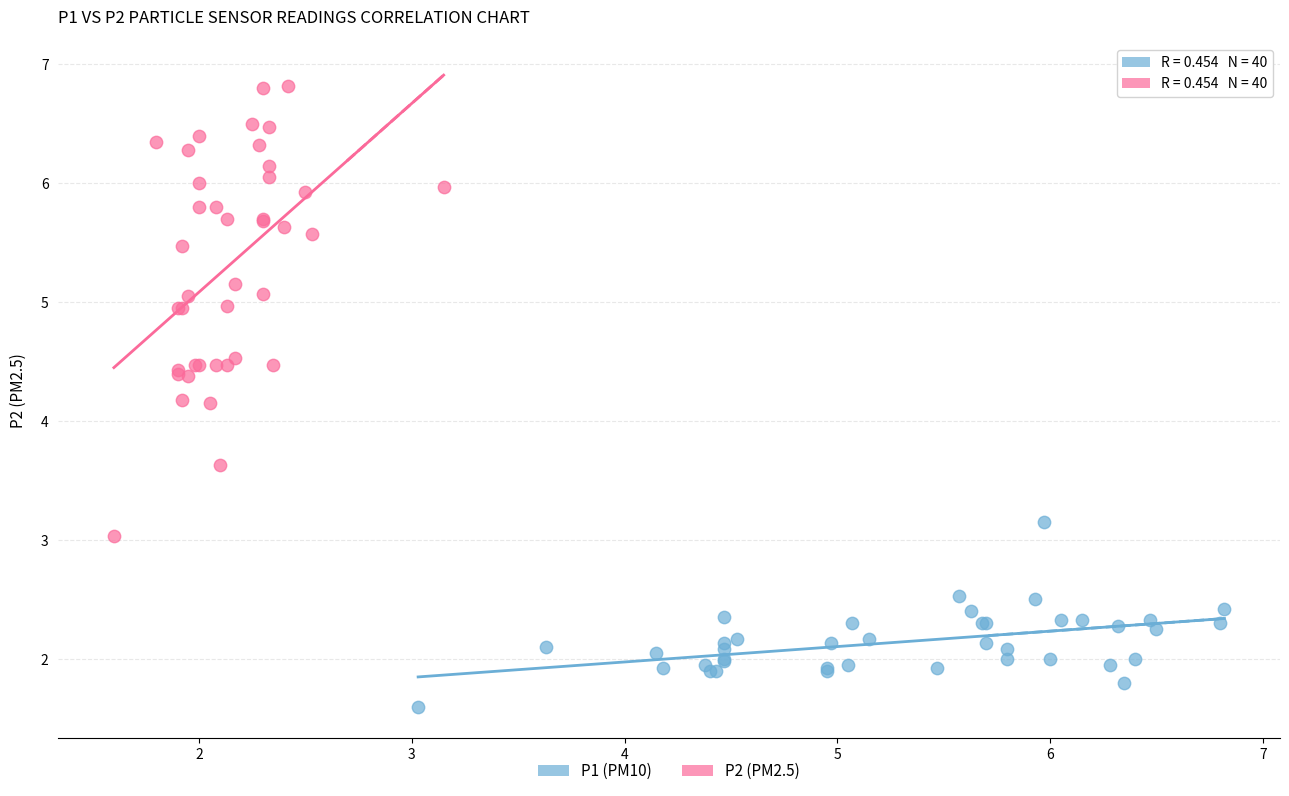

Which series reaches the minimum Y coordinate?

P1 (PM10)